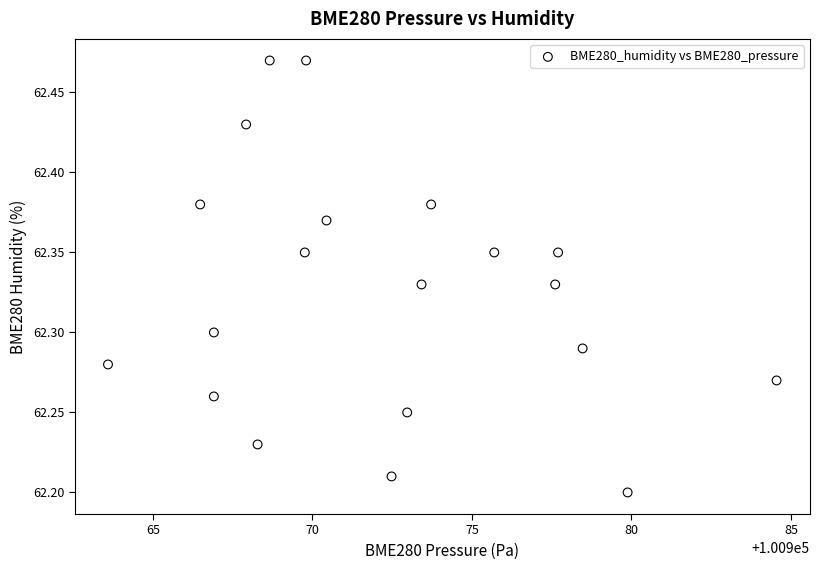

What is the range of X values (max minus min)?

21.0